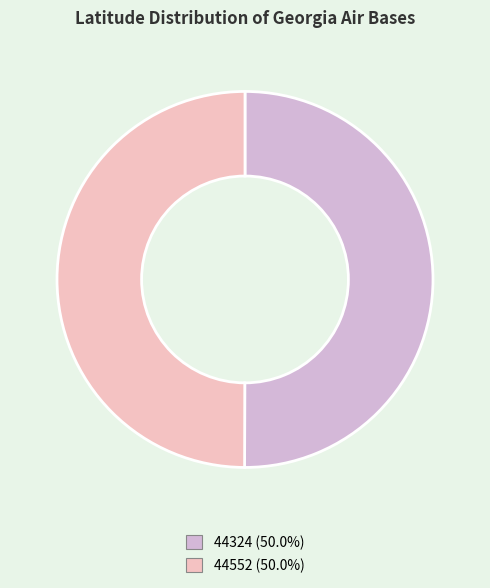

The 44324 slice represents 41% of the pie. True or false?

False